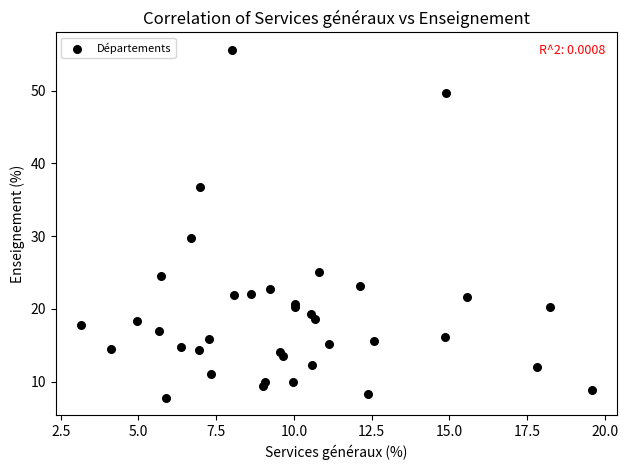

What Y value in the scatter plot is closest to 31?

29.7